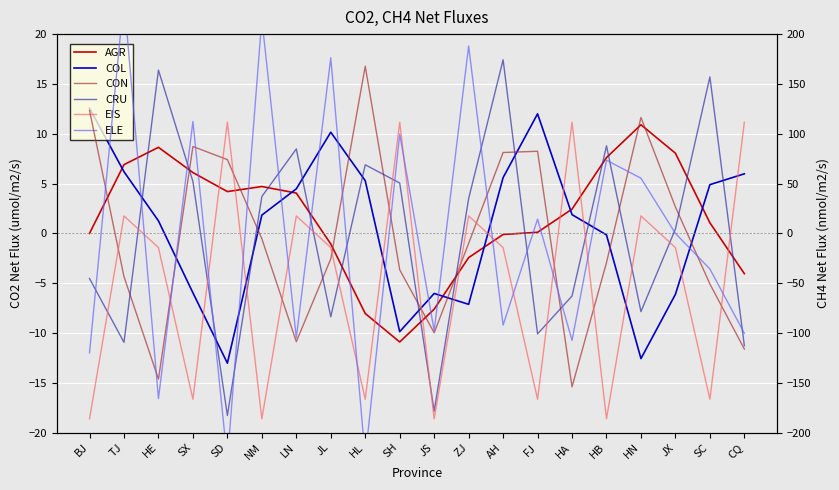

How many data points in ELE are less than 0?

11